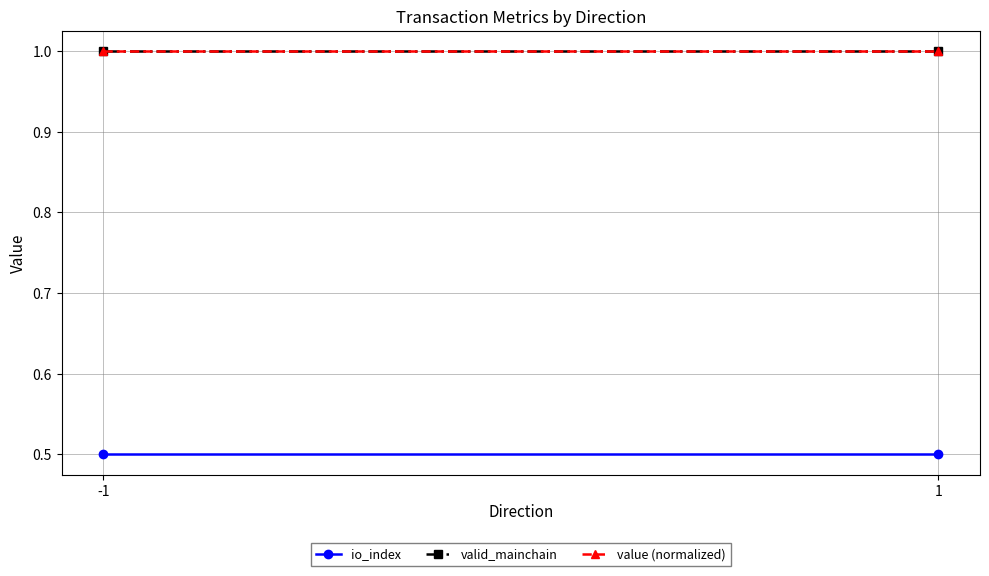

Reading left to right, what are all the values shown in this chart?

io_index: -1=0.5	1=0.5
valid_mainchain: -1=1.0	1=1.0
value (normalized): -1=1.0	1=1.0